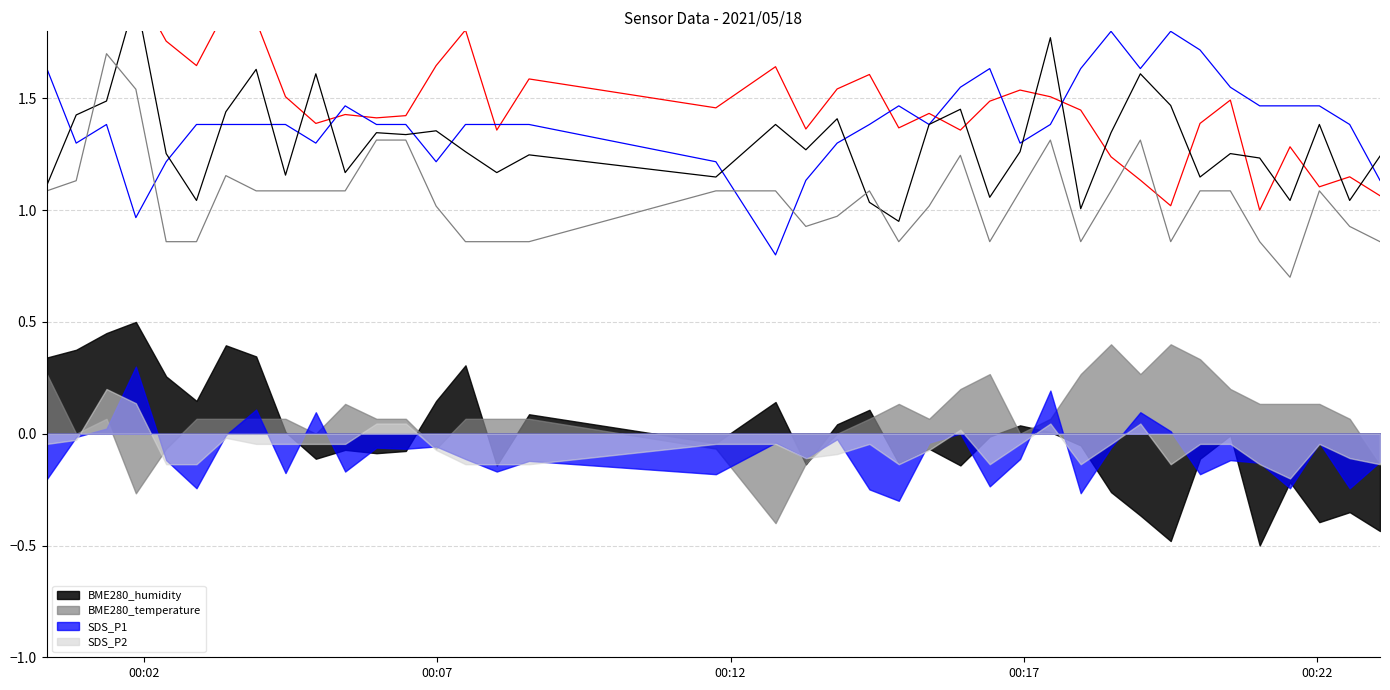

What is the total value across all series at 2021/05/18 00:00:51?

5.7